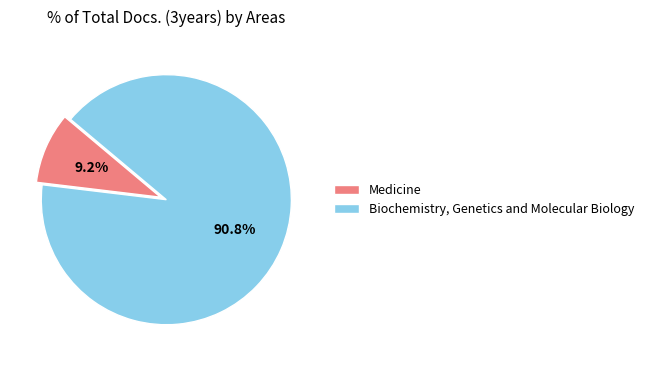

Rank the categories by value from lowest to highest.

Medicine, Biochemistry, Genetics and Molecular Biology